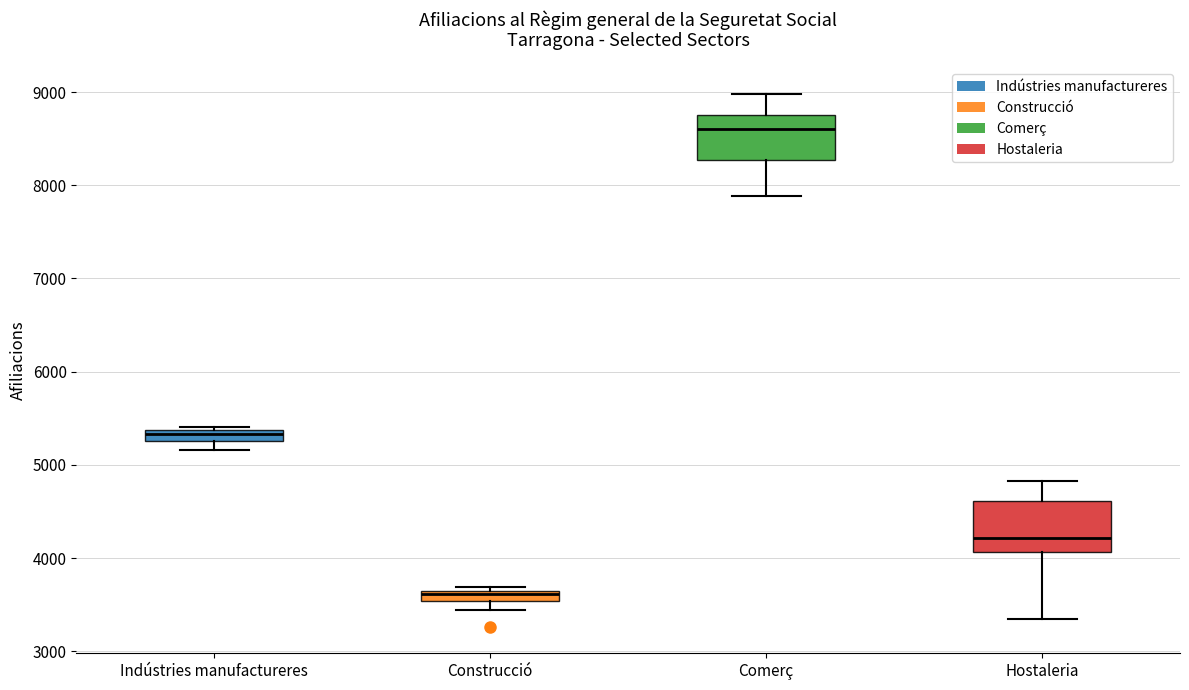

Where is the lower edge of the box for Construcció on the y-axis? The values are not printed on the chart, so give them approximately, as read against the axis.

3500